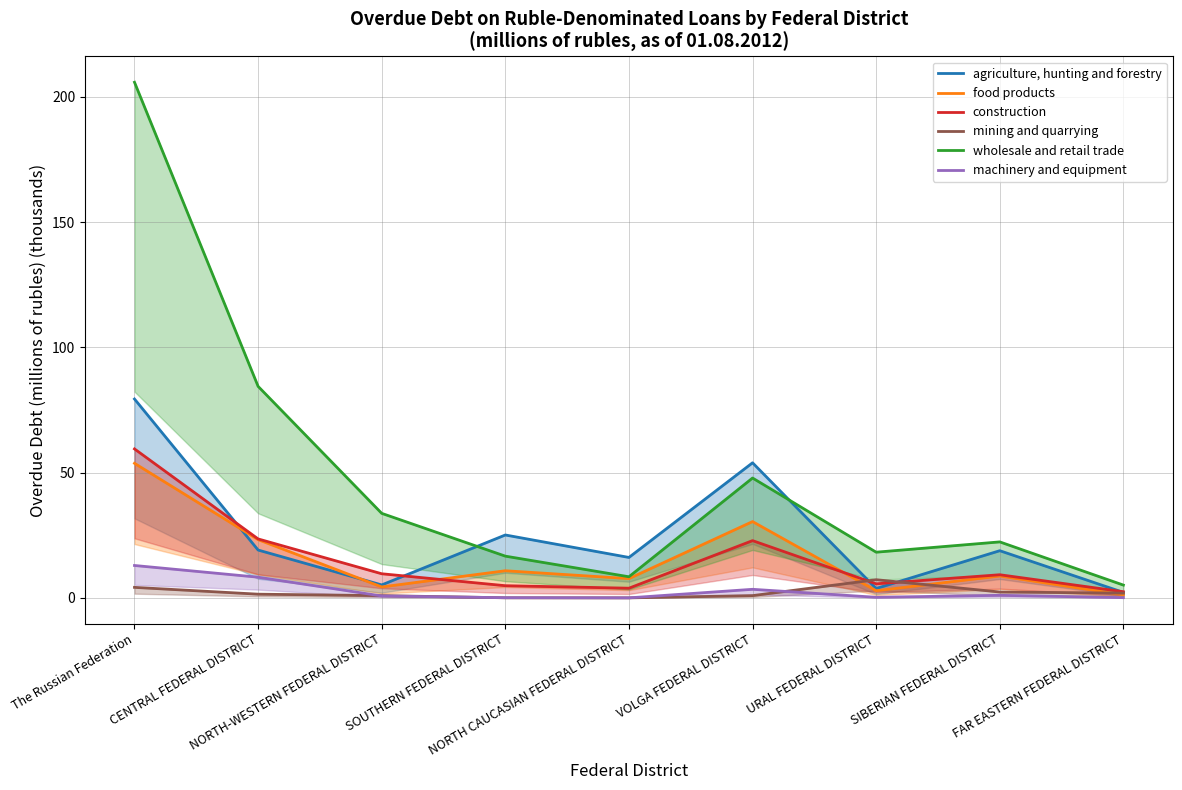

What is the difference between the machinery and equipment values at CENTRAL FEDERAL DISTRICT and FAR EASTERN FEDERAL DISTRICT?

8.2